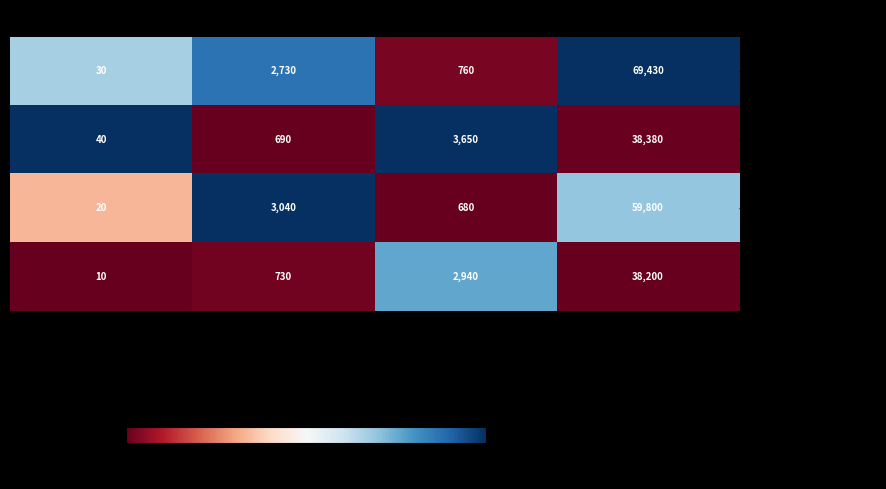

Which label corresponds to the smallest value in the chart?

Dementia_drug